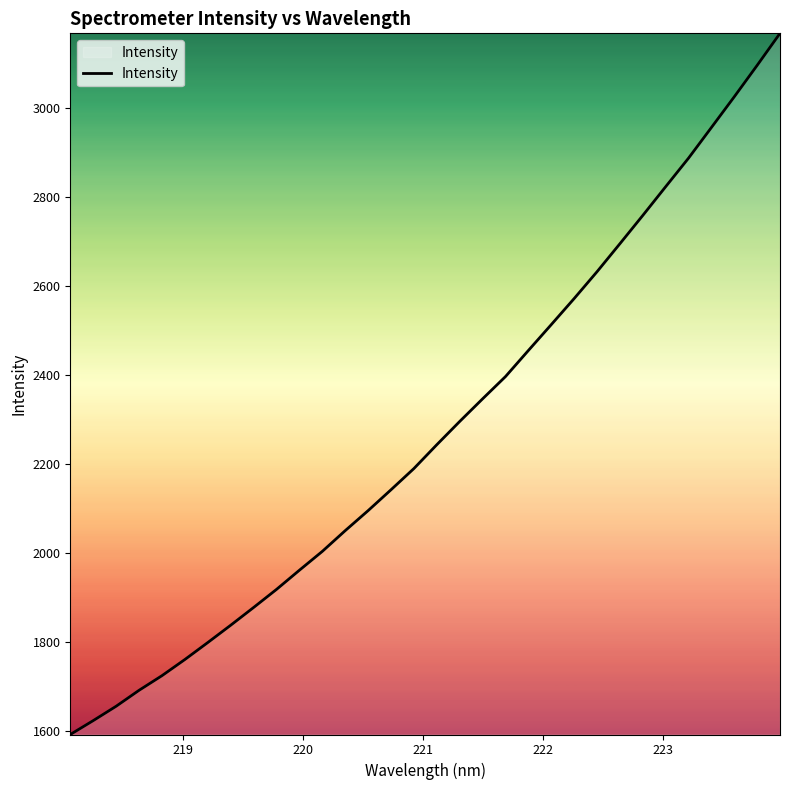

What is the average value?

2274.2